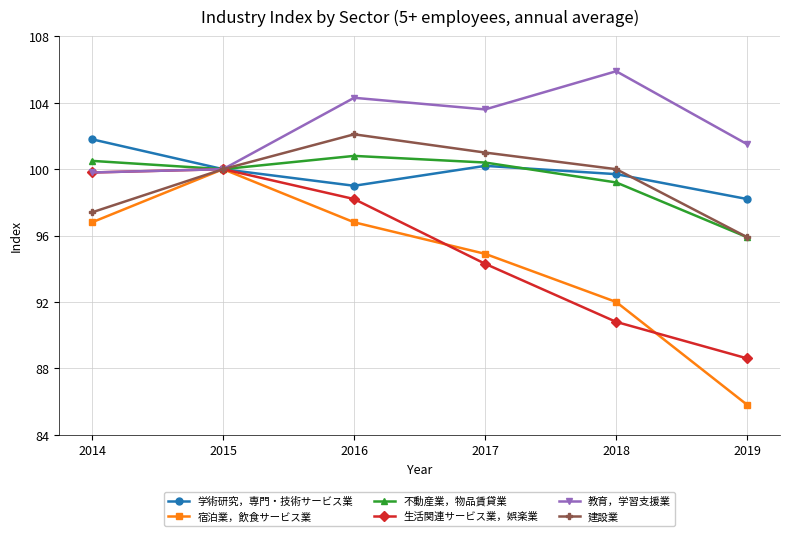

What is the difference between the second highest and minimum values in the 生活関連サービス業，娯楽業 series?

11.2